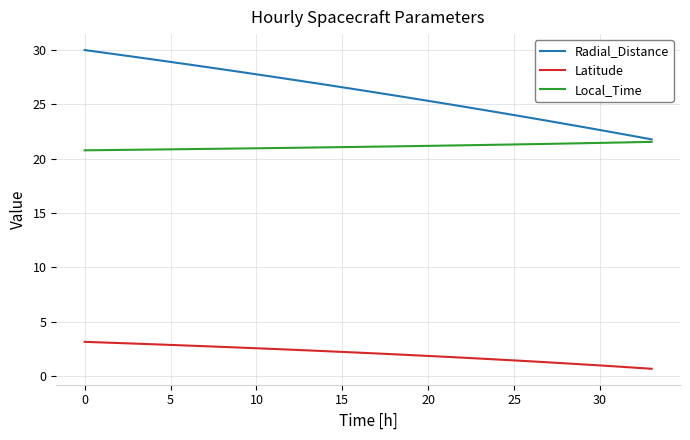

Which series has the largest total across all categories?

Radial_Distance